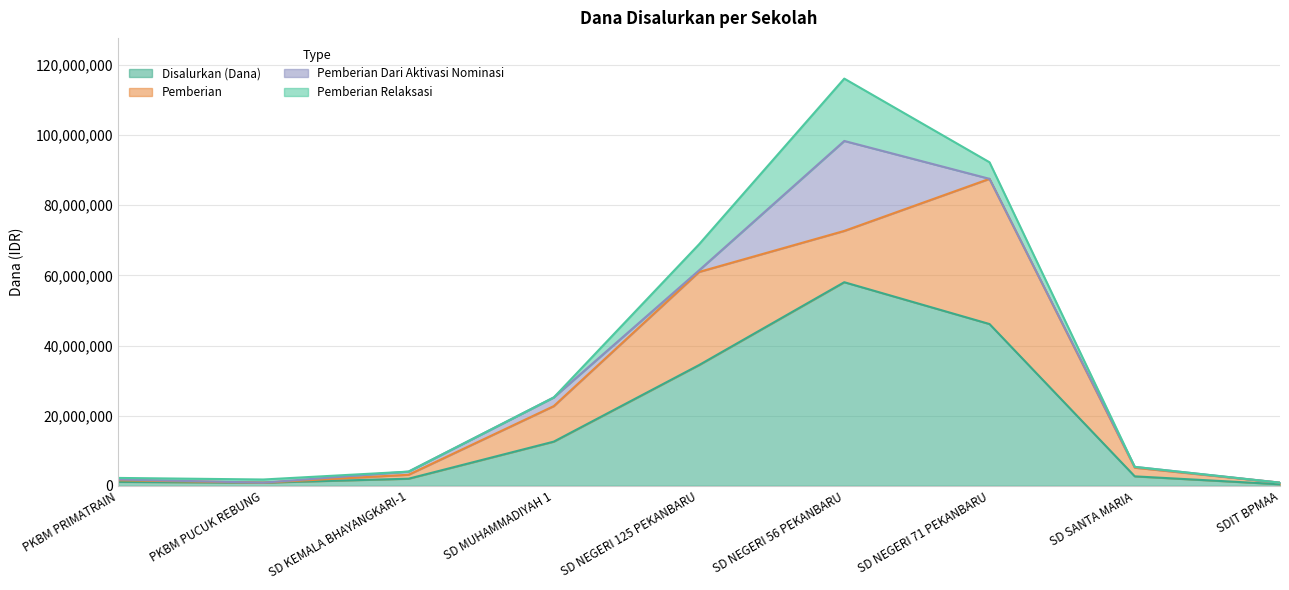

Reading left to right, list all the values displayed in this chart.

Disalurkan (Dana): 1125000	900000	2025000	12600000	34425000	58050000	46125000	2700000	450000
Pemberian: 450000	0	1125000	10125000	26550000	14625000	41400000	2475000	450000
Pemberian Dari Aktivasi Nominasi: 225000	0	900000	2475000	450000	25650000	0	225000	0
Pemberian Relaksasi: 450000	900000	0	0	7425000	17775000	4725000	0	0